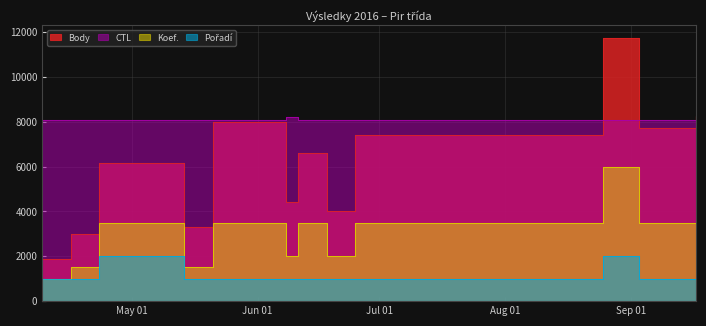

What are all the series names shown in the legend?

Body, CTL, Koef., Pořadí